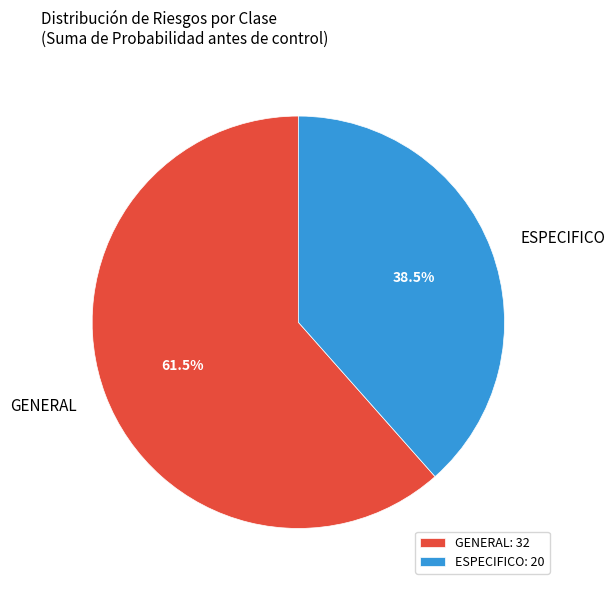

To the nearest percent, what is the difference between the largest and smallest slice percentages?

23%